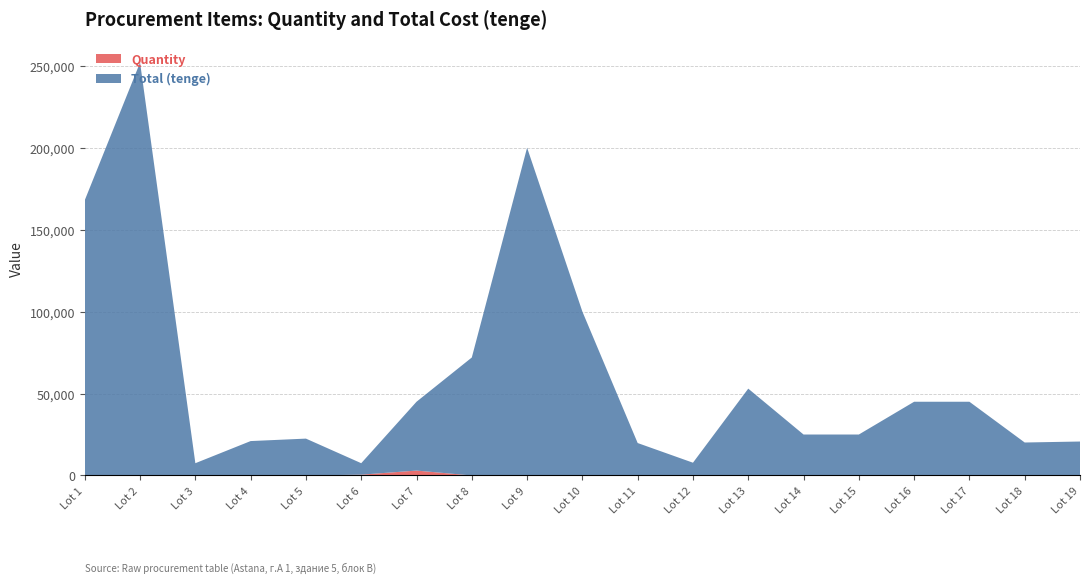

Reading right to left, transcribe all the data shown in this chart.

Quantity: 30	30	1	1	1	1	1	1	3	10	20	6	3000	500	6	6	1	10	1
Total (tenge): 20700	20100	45000	45000	25000	25000	53000	7800	19800	100000	200000	72000	42000	7000	22500	21000	7500	252000	168000